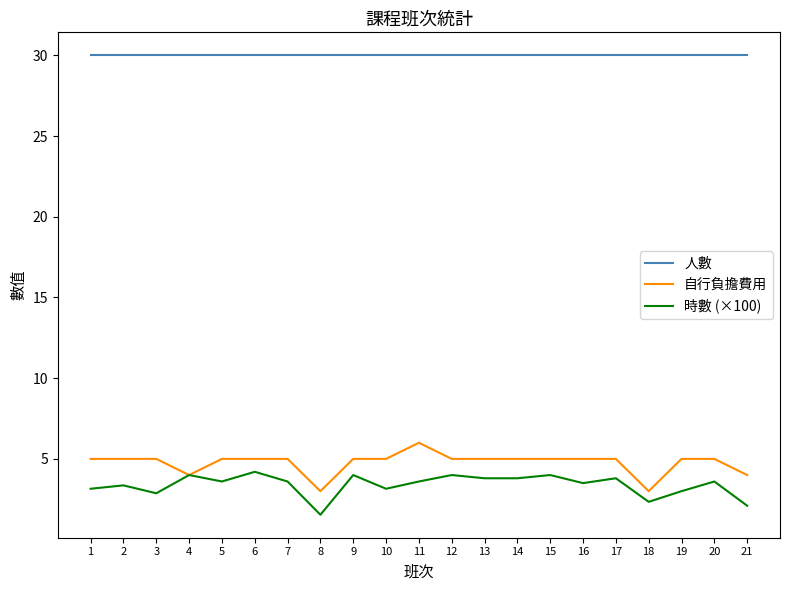

Rank the series at 16 from lowest to highest value.

時數 (×100), 自行負擔費用, 人數